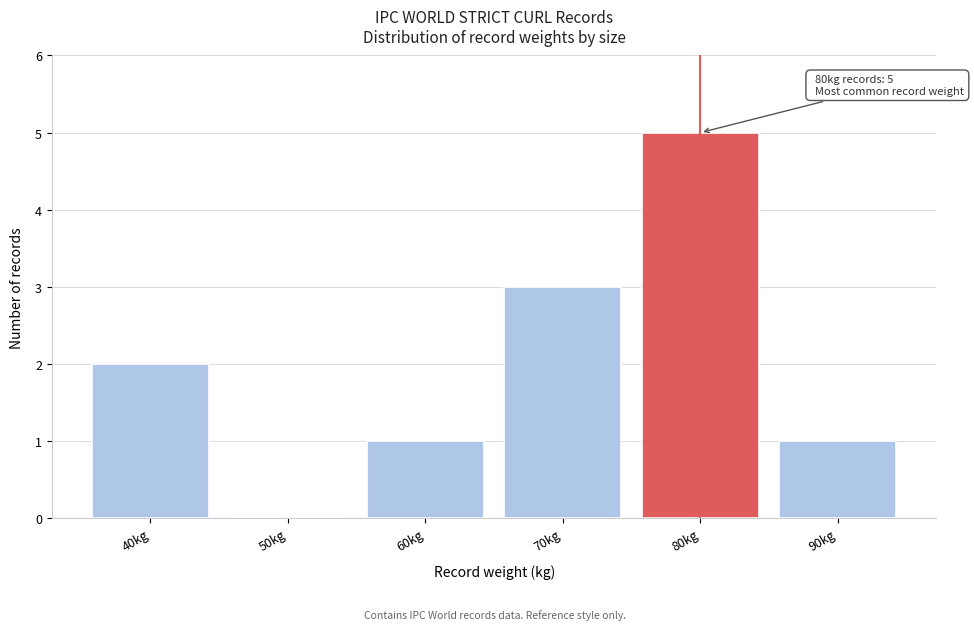

Reading left to right, what are all the values shown in this chart?

40kg=2	50kg=0	60kg=1	70kg=3	80kg=5	90kg=1